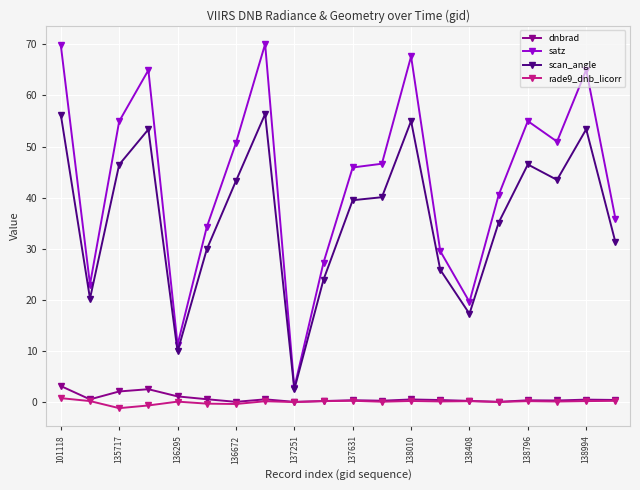

Which series has the widest spread of values?

satz